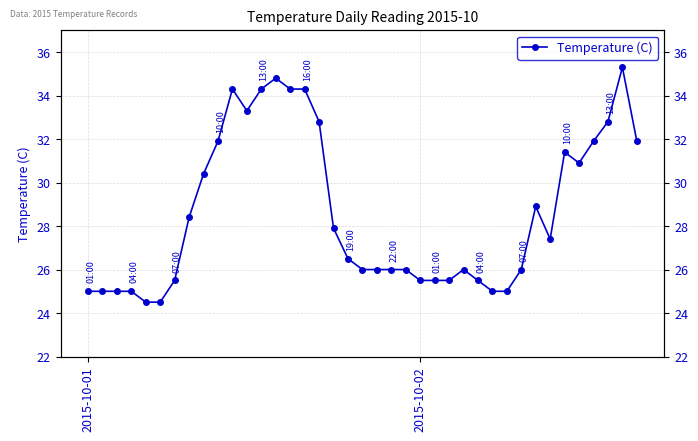

What is the difference between the maximum and minimum values?

10.8